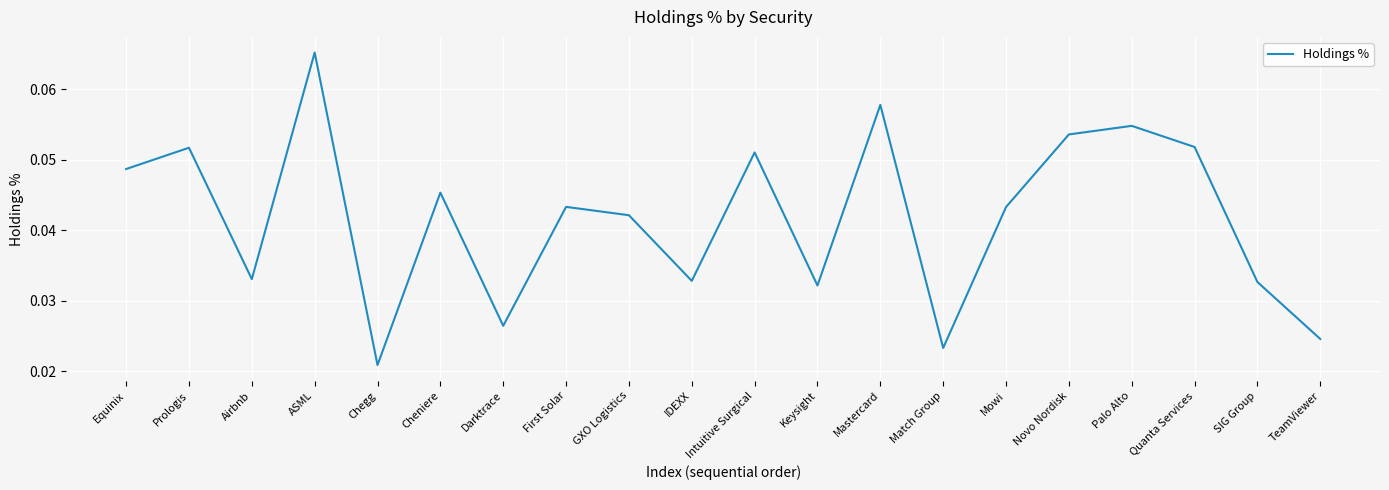

What position from the left is Airbnb?

3